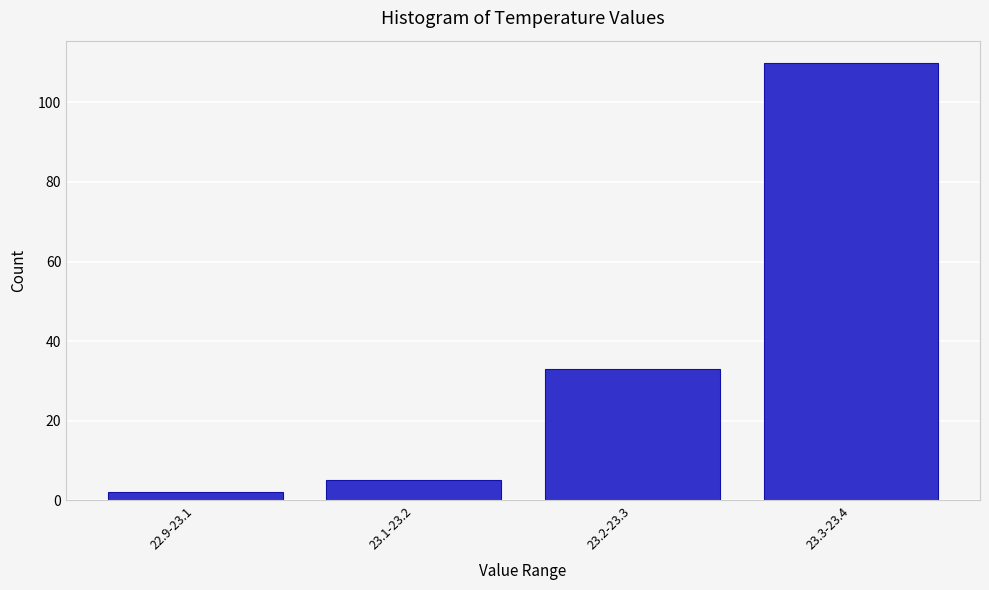

Reading left to right, transcribe all the data shown in this chart.

22.9-23.1=2	23.1-23.2=5	23.2-23.3=33	23.3-23.4=110